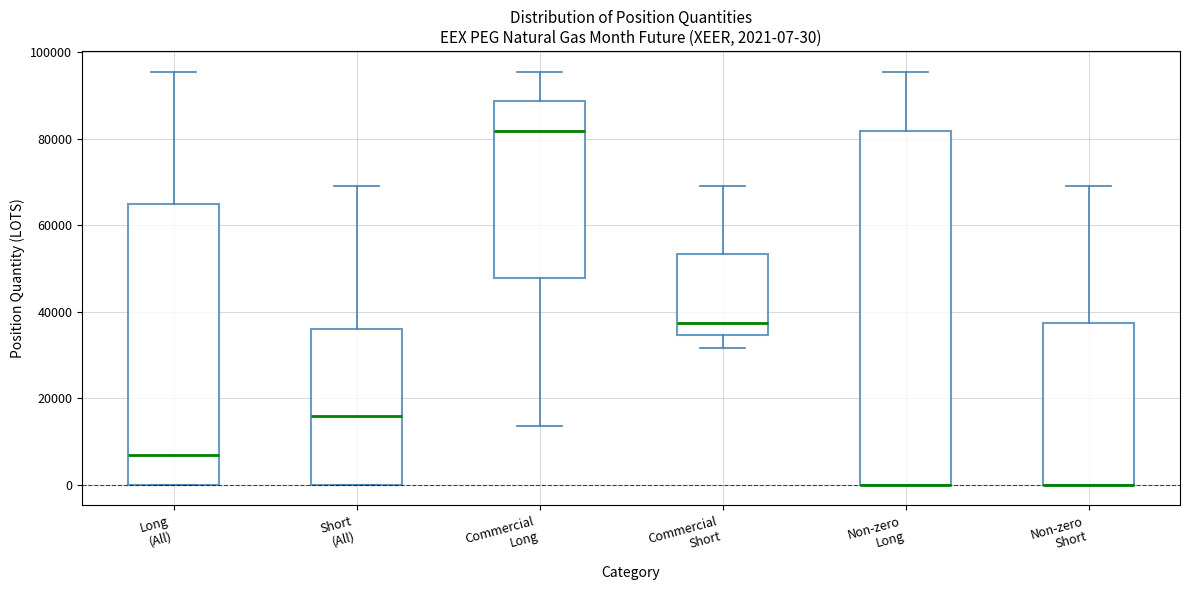

Comparing the boxes themselves (not the whiskers), which one is the tallest?

Non-zero Long